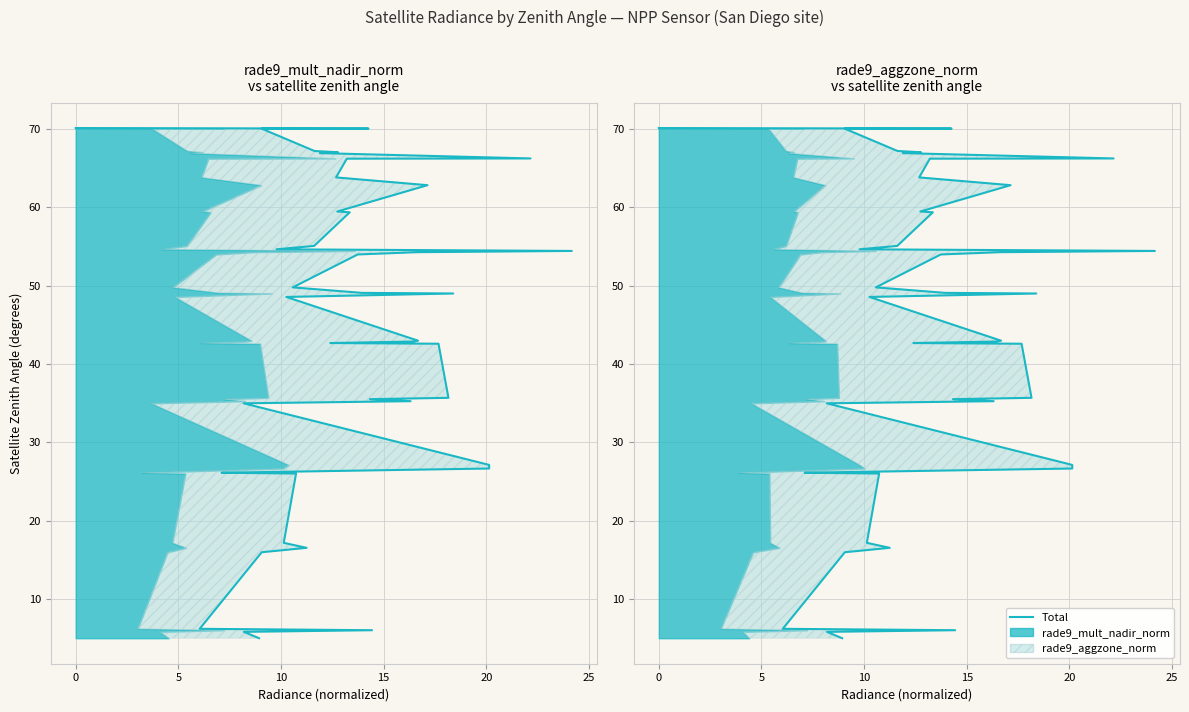

Reading left to right, what are all the values shown in this chart?

5.0	5.8	6.0	6.2	16.0	16.5	17.2	26.0	26.1	26.7	27.1	35.0	35.2	35.5	35.7	42.6	42.7	42.9	43.0	48.5	49.0	49.1	49.8	54.0	54.3	54.4	54.6	55.1	59.4	59.5	62.8	63.8	66.2	66.2	66.9	67.0	67.2	70.0	70.0	70.1